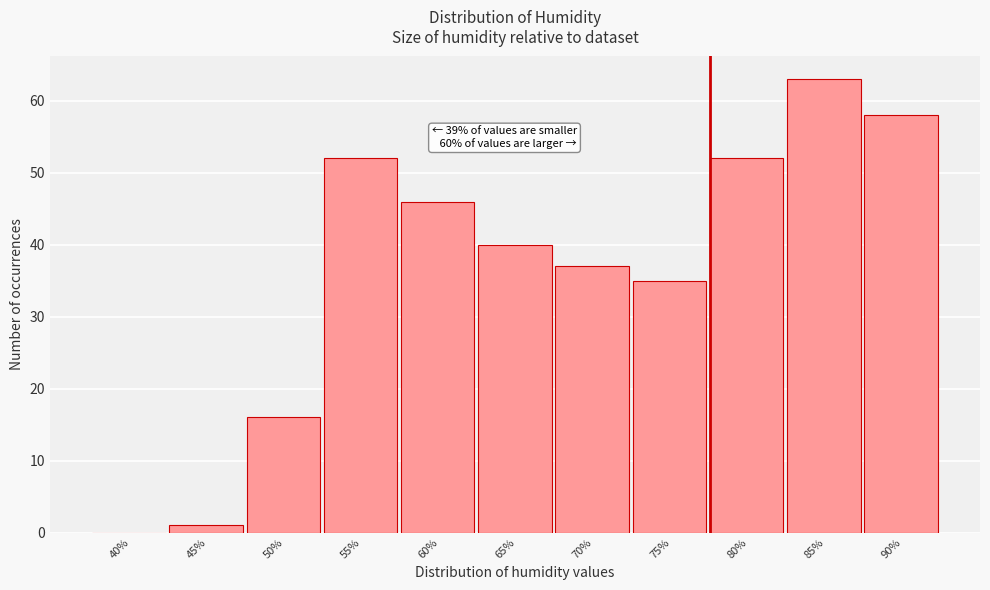

Reading left to right, transcribe all the data shown in this chart.

40%=0	45%=1	50%=16	55%=52	60%=46	65%=40	70%=37	75%=35	80%=52	85%=63	90%=58